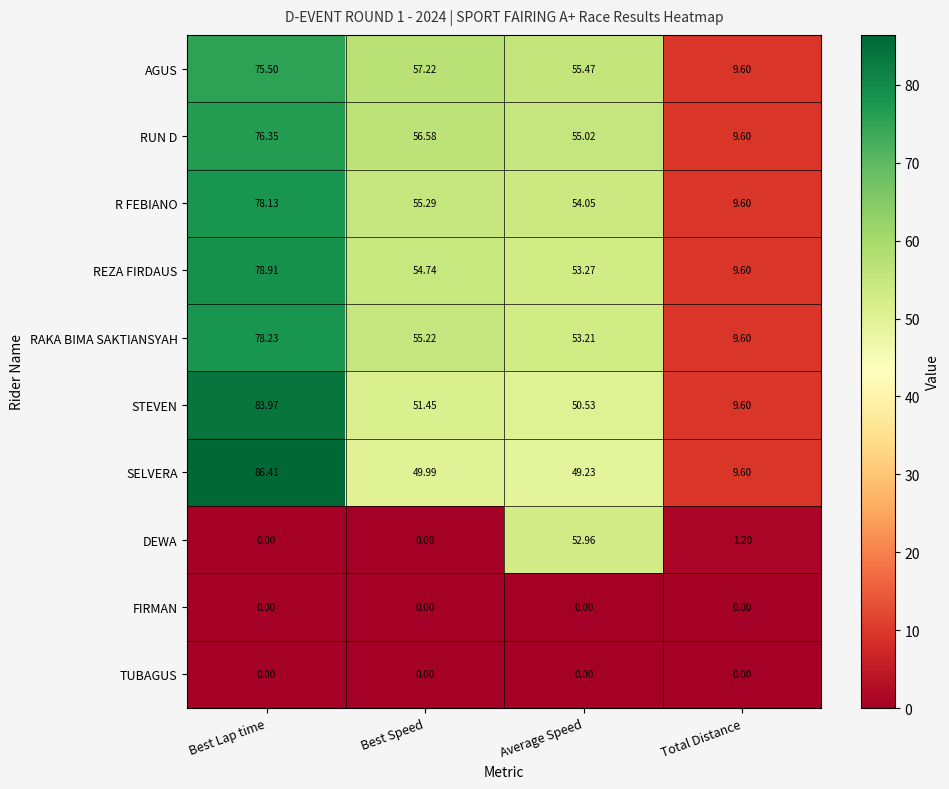

Which series has the largest range (max minus min)?

SELVERA